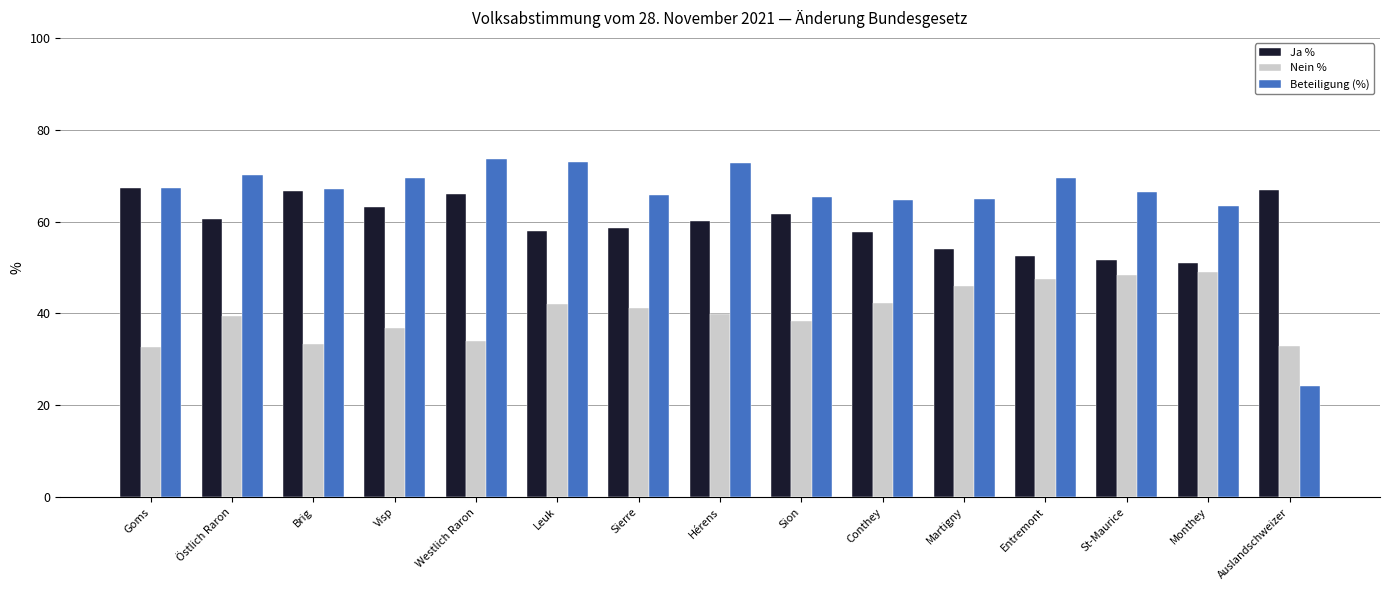

What is the minimum value shown in the chart?

24.3